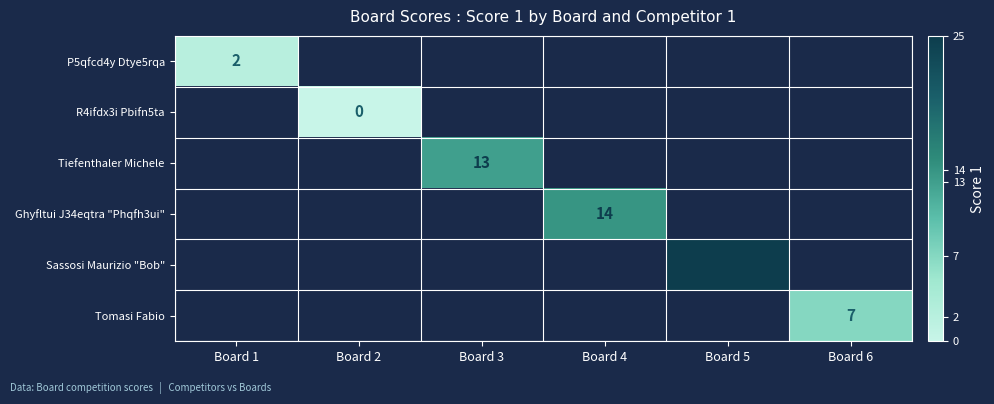

How many distinct data groups are displayed?

6